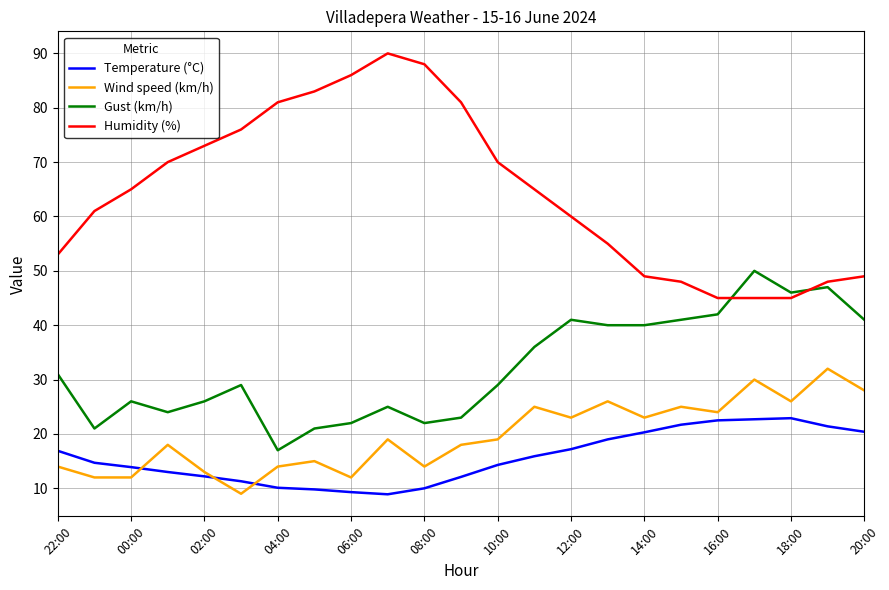

Which series has the largest total across all categories?

Humidity (%)